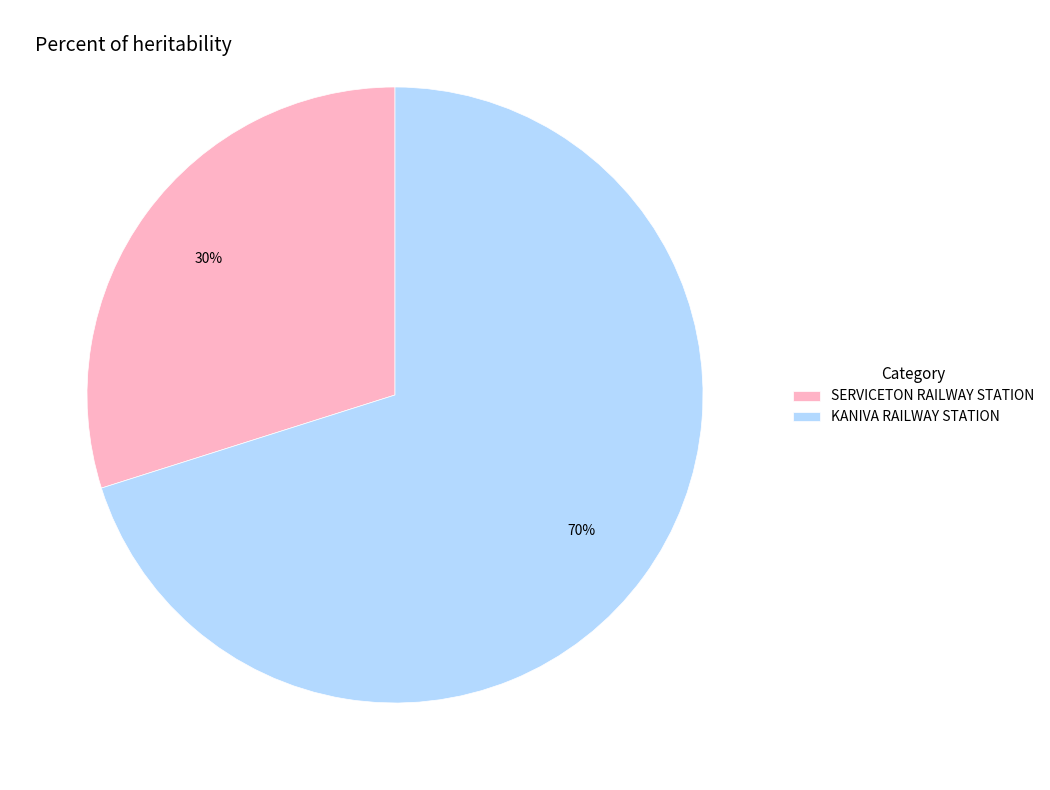

To the nearest percent, what is the difference between the largest and smallest slice percentages?

40%